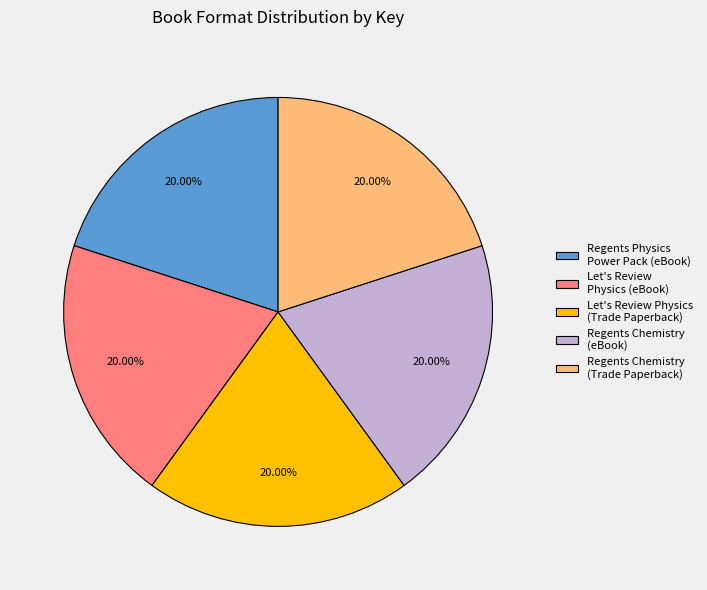

The Let's Review Physics (eBook) slice represents 20% of the pie. True or false?

True